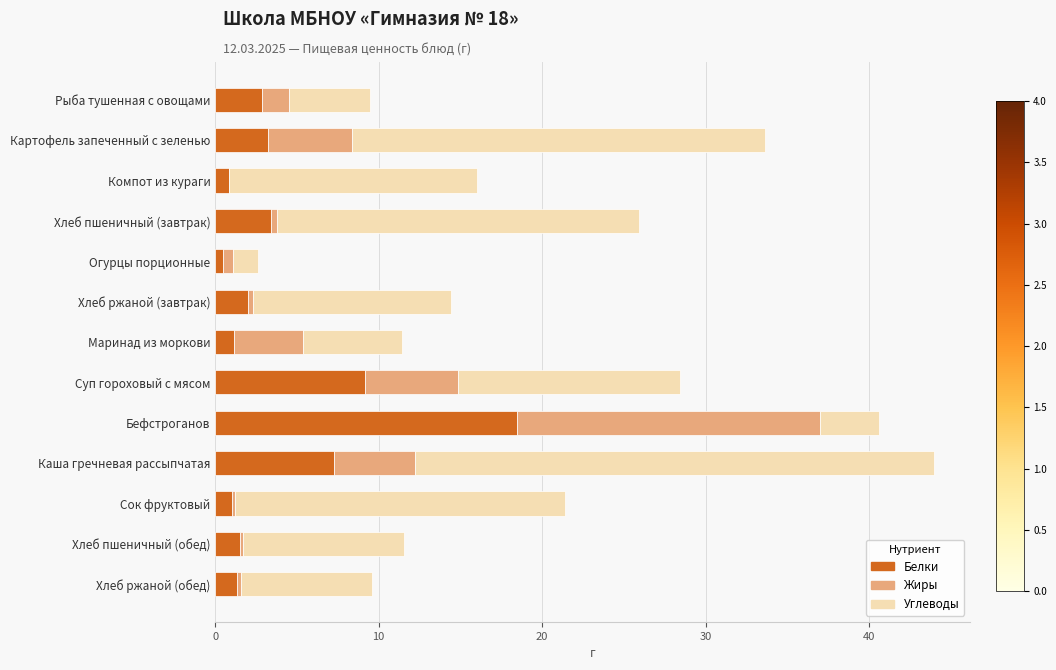

What is the sum of all Белки values?

52.7